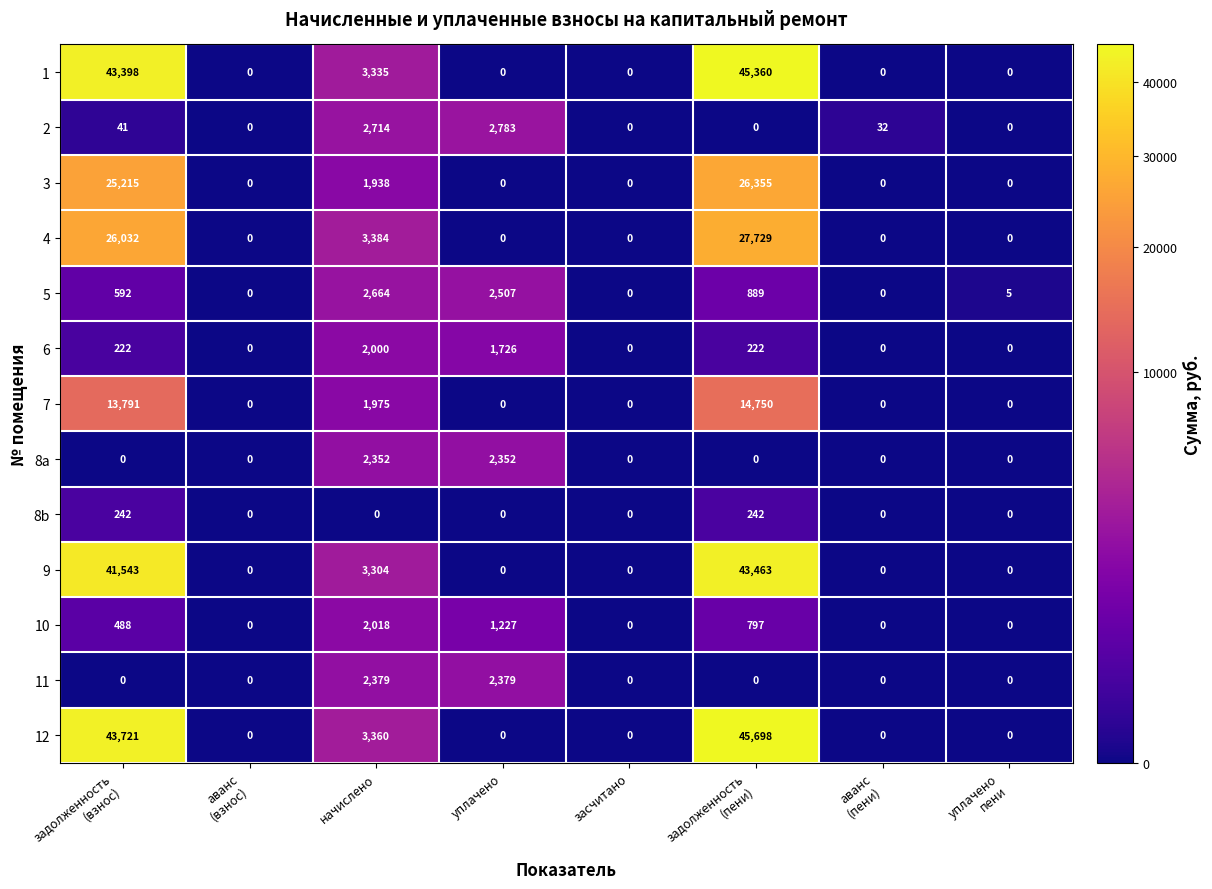

Which series has the largest total across all categories?

12